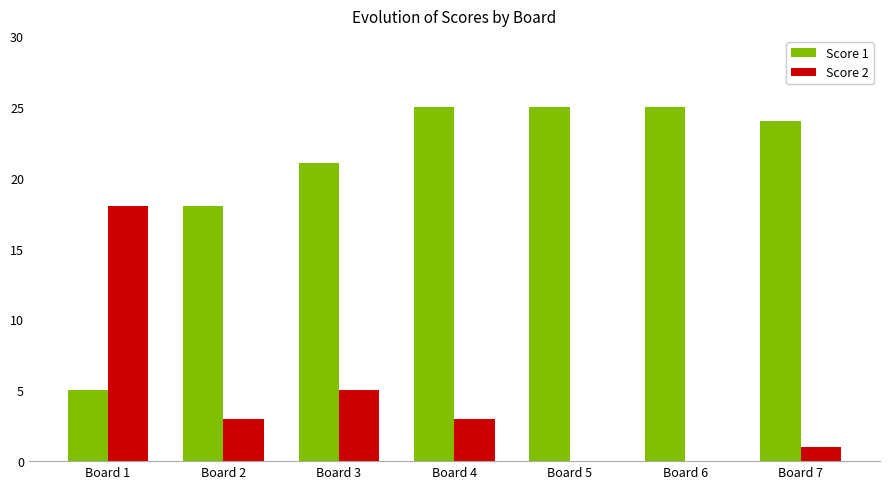

What is the difference between the Score 1 values at Board 2 and Board 3?

3